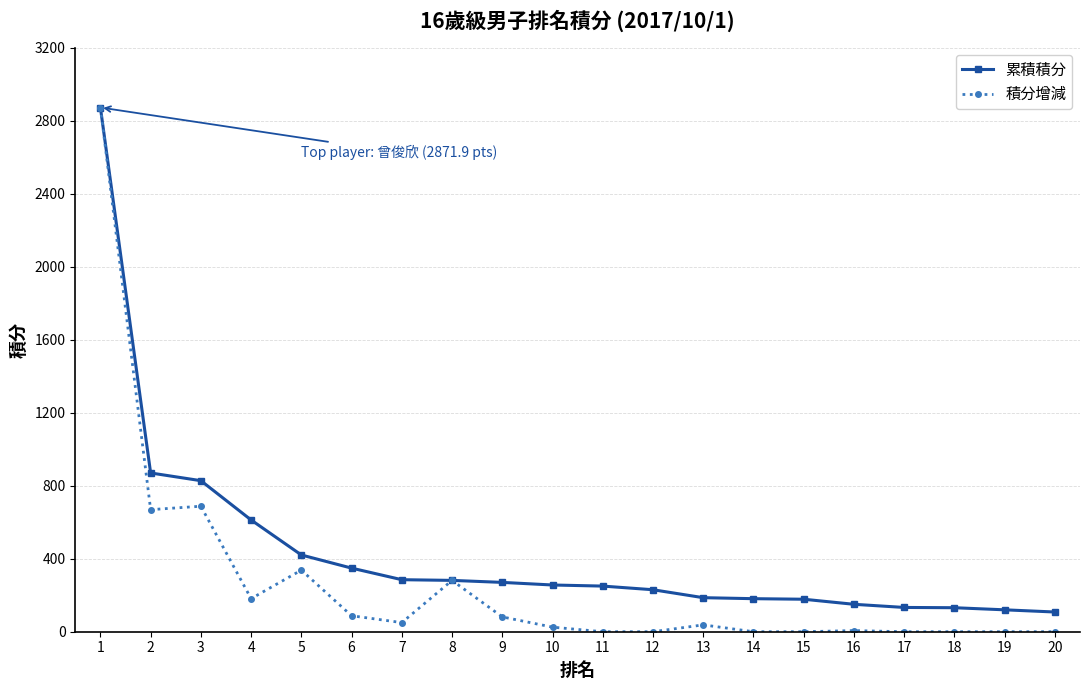

Does the chart have visible grid lines?

Yes